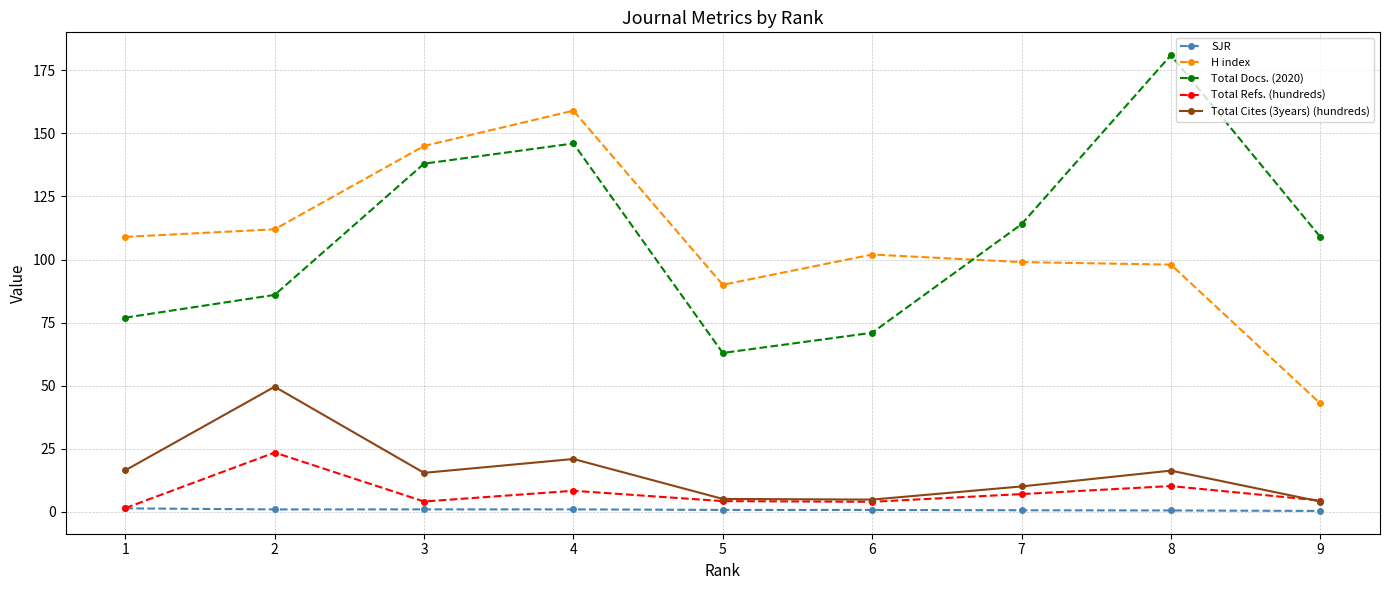

What is the maximum value shown in the chart?

181.0